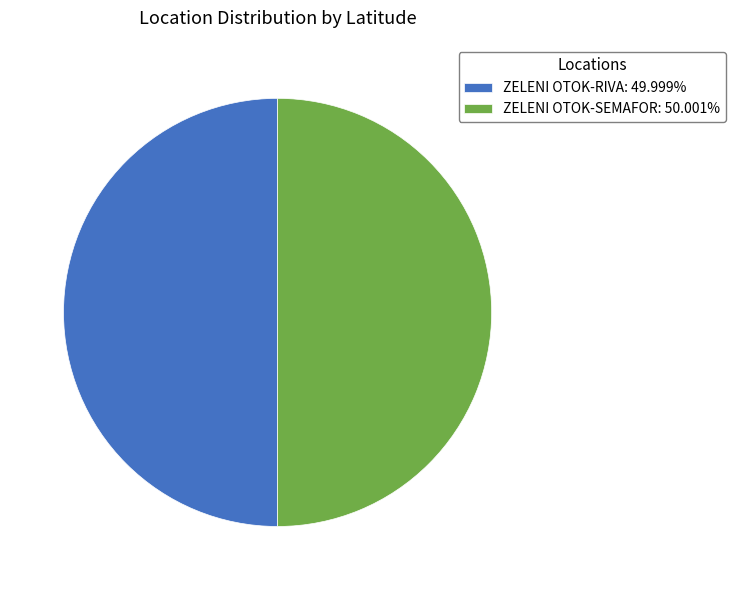

How many segments does this pie chart have?

2